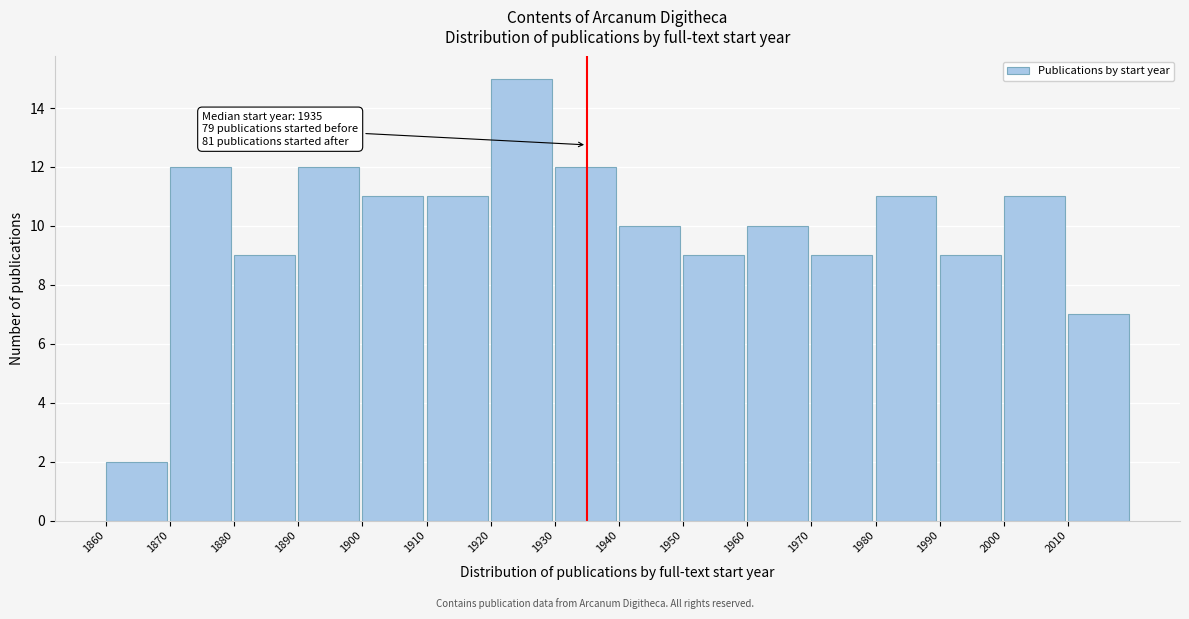

Which range on the x-axis has the tallest bar?

1920 to 1930